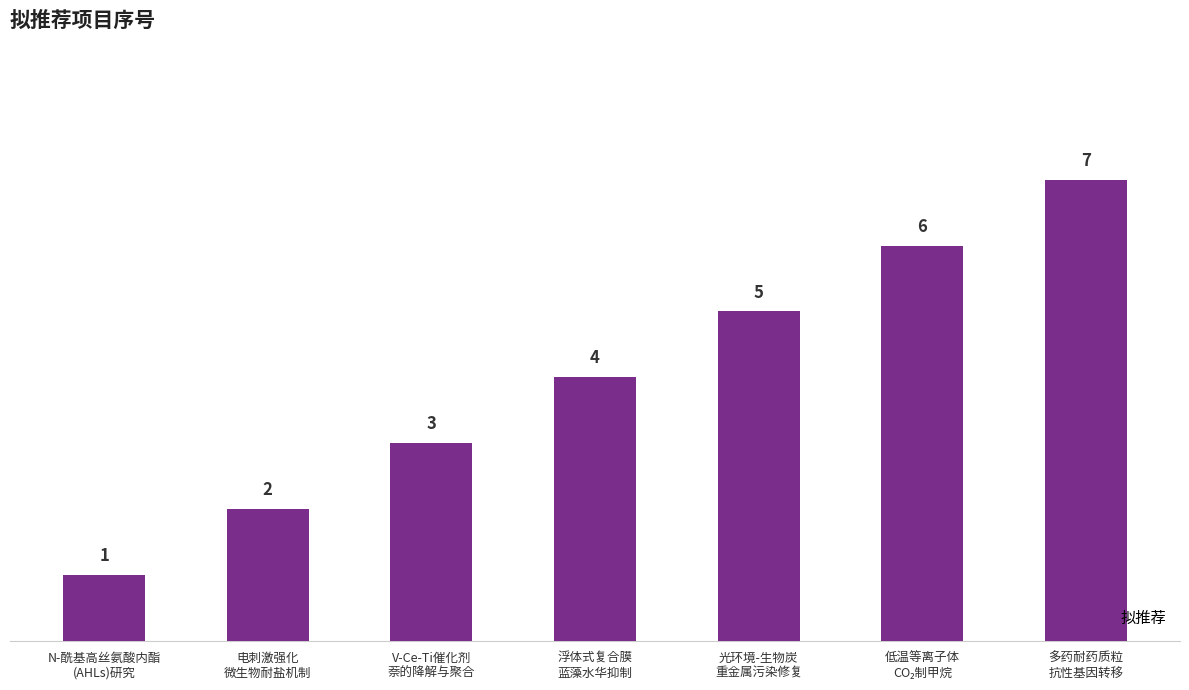

What is the greatest value displayed?

7